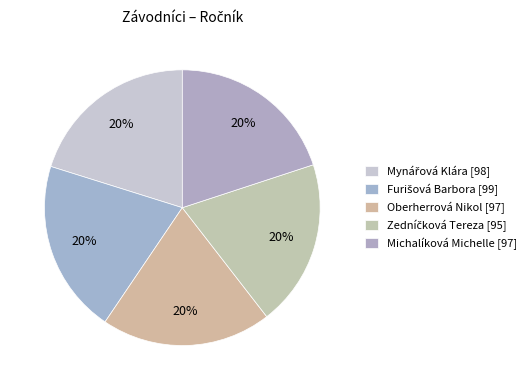

Rank the categories by value from lowest to highest.

Zedníčková Tereza, Oberherrová Nikol, Michalíková Michelle, Mynářová Klára, Furišová Barbora